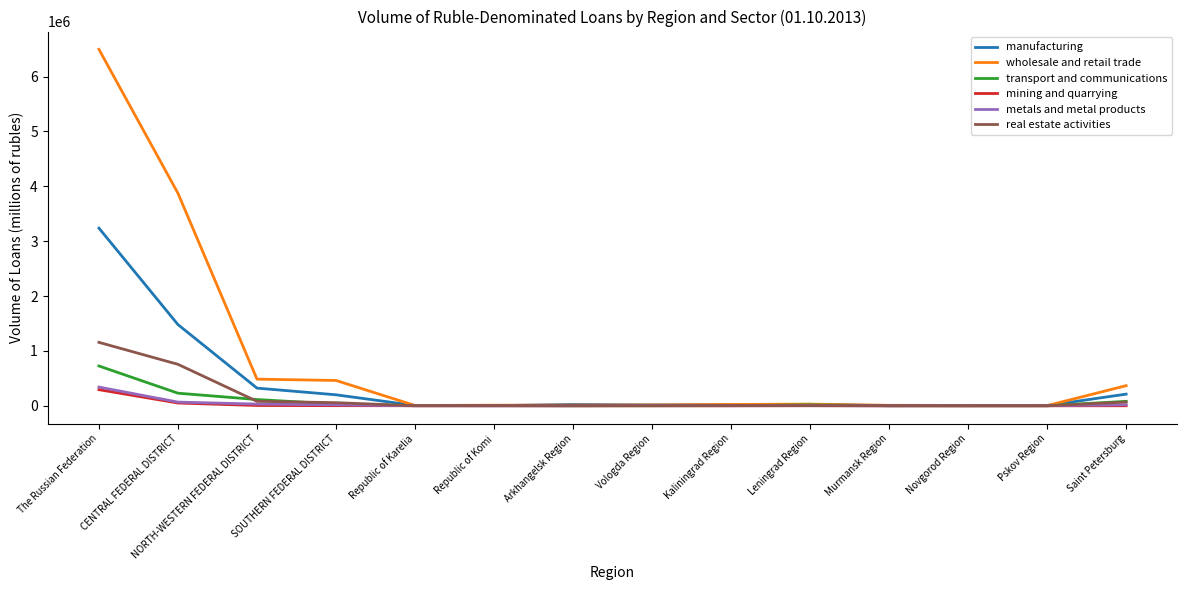

What is the maximum value for real estate activities?

1156144